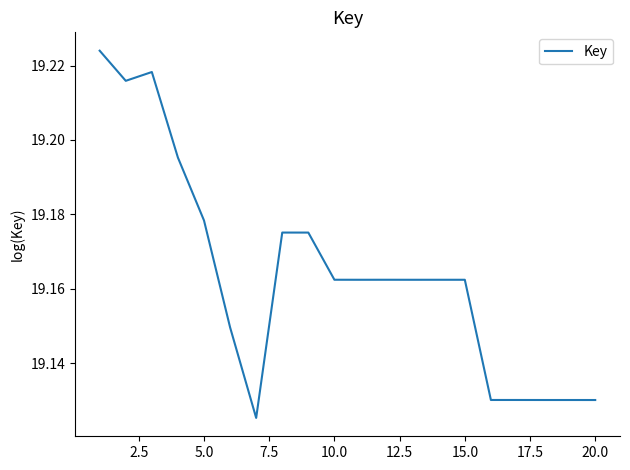

How many lines are shown in the chart?

1